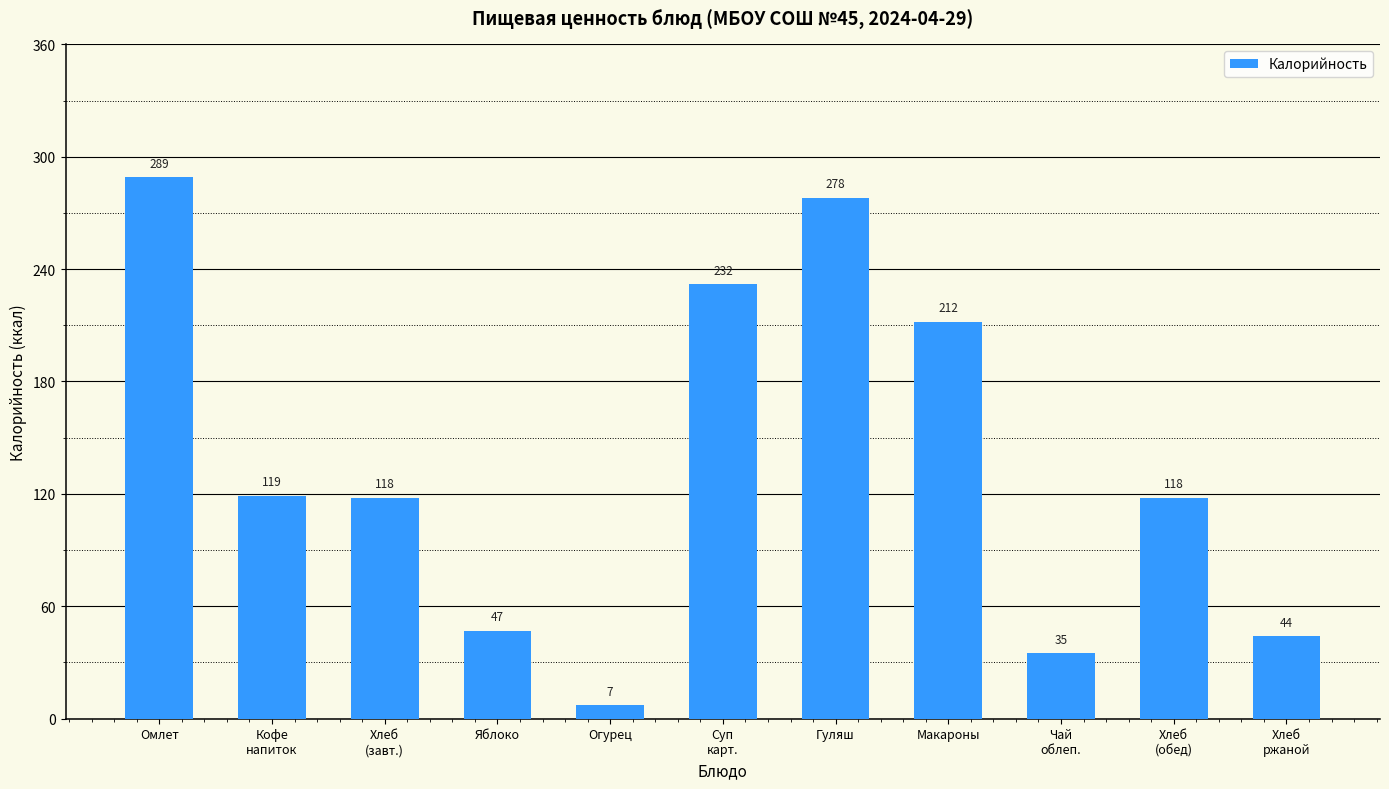

The chart shows a value of 289 at Омлет. True or false?

True